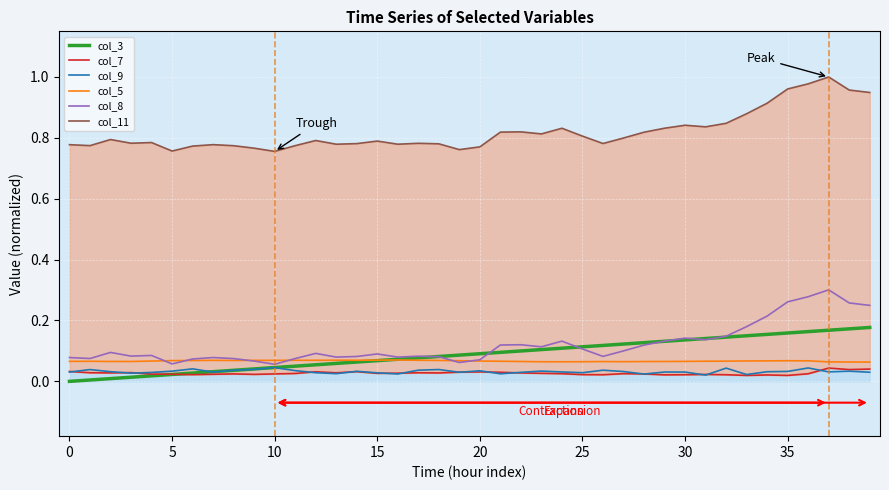

True or false: col_11 and col_9 intersect in this chart.

False